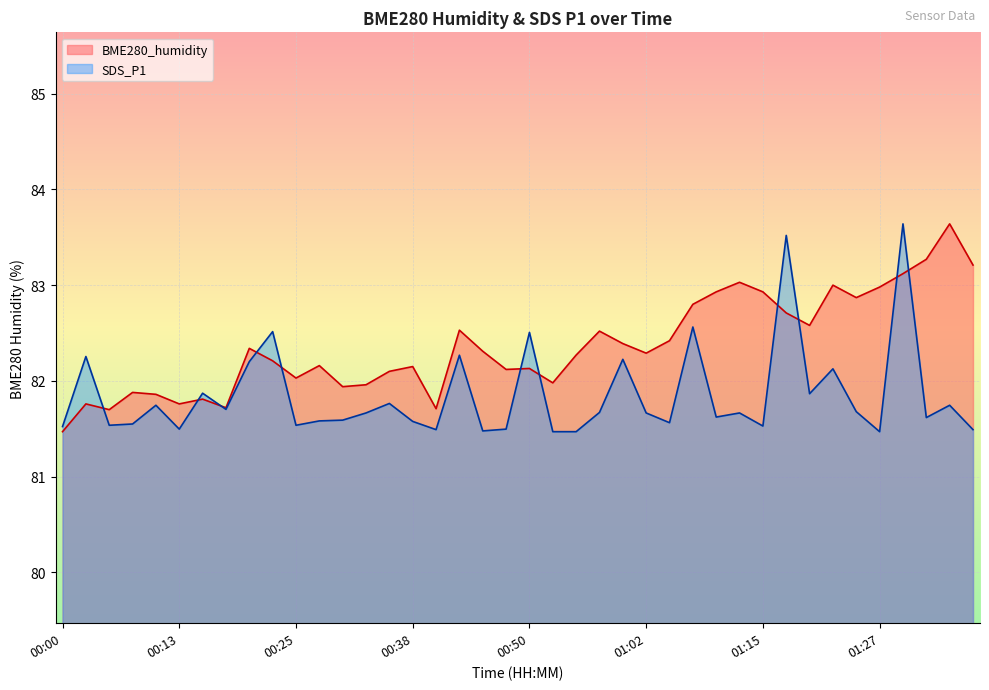

At which category does BME280_humidity reach its first local peak?

00:03